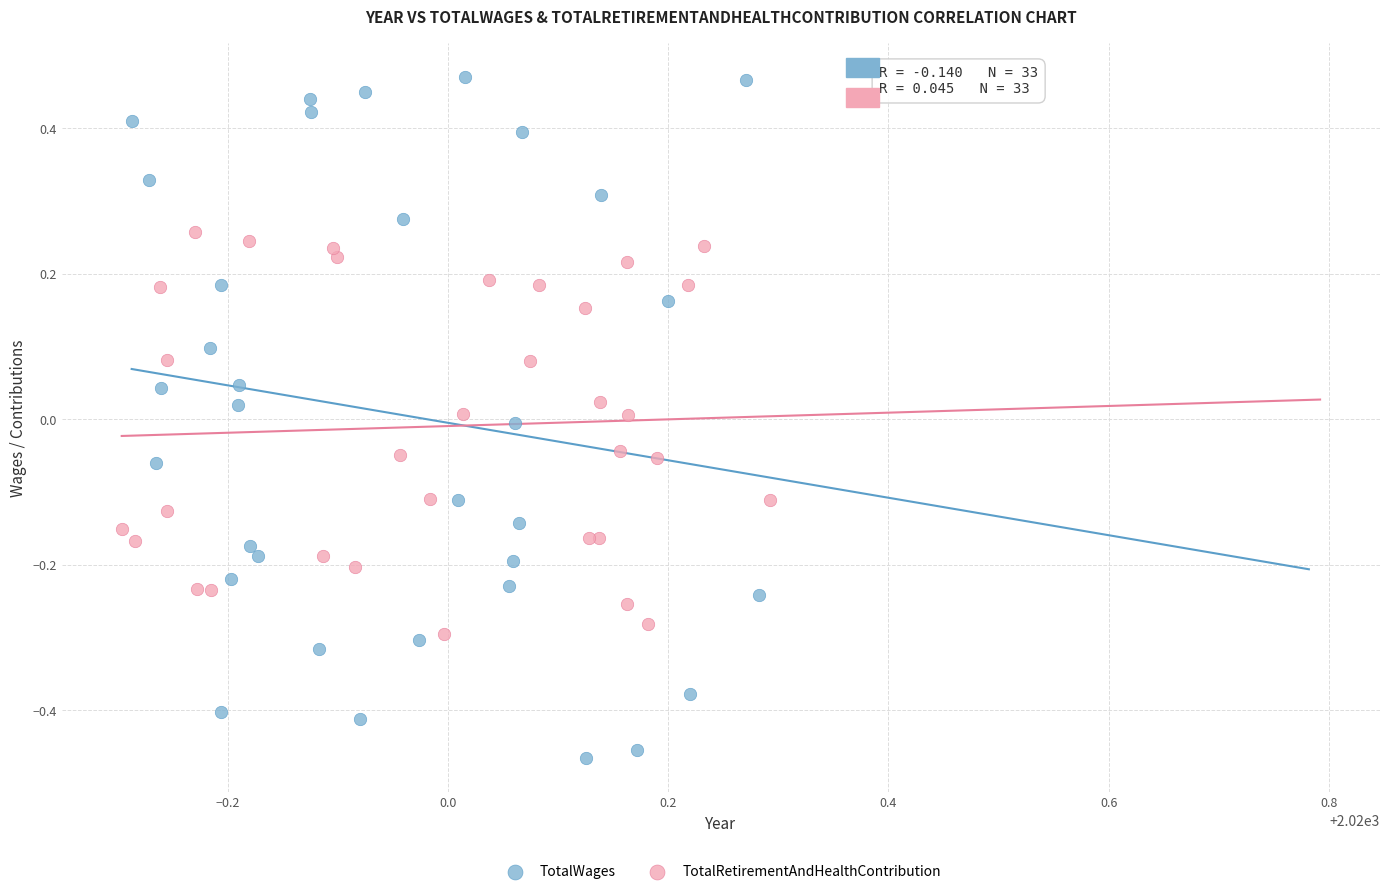

Which series has the widest spread of Y values?

TotalWages